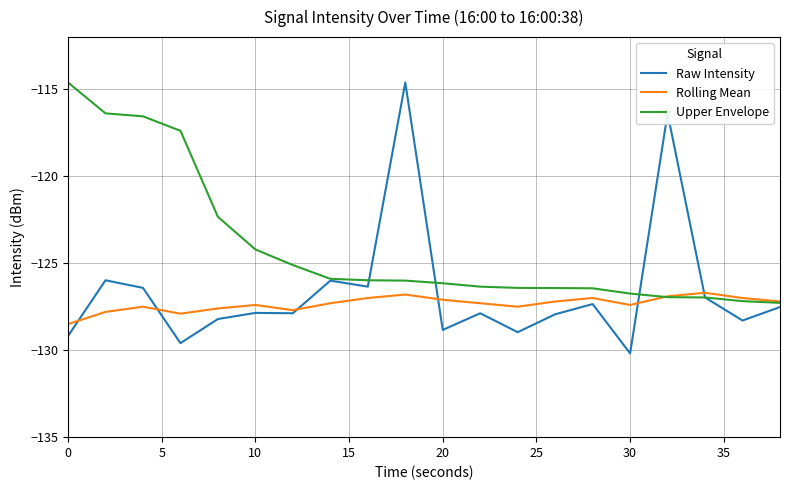

Which series has the largest total across all categories?

Upper Envelope